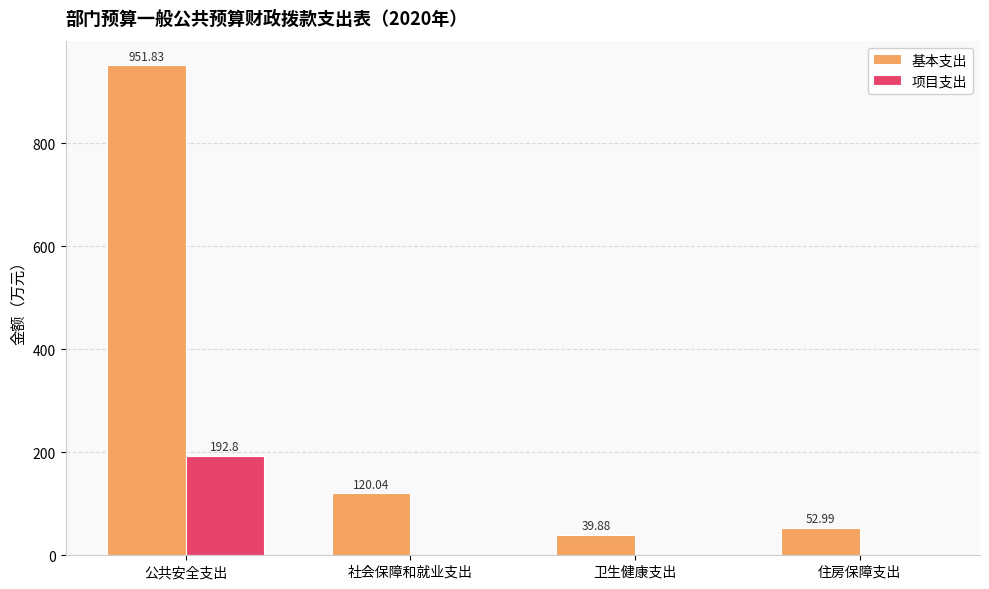

How many series are shown in this chart?

2